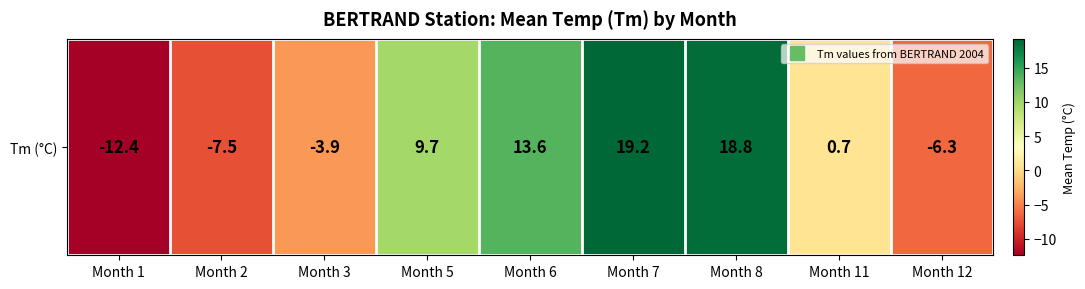

List the labels in order of value, largest first.

Month 7, Month 8, Month 6, Month 5, Month 11, Month 3, Month 12, Month 2, Month 1